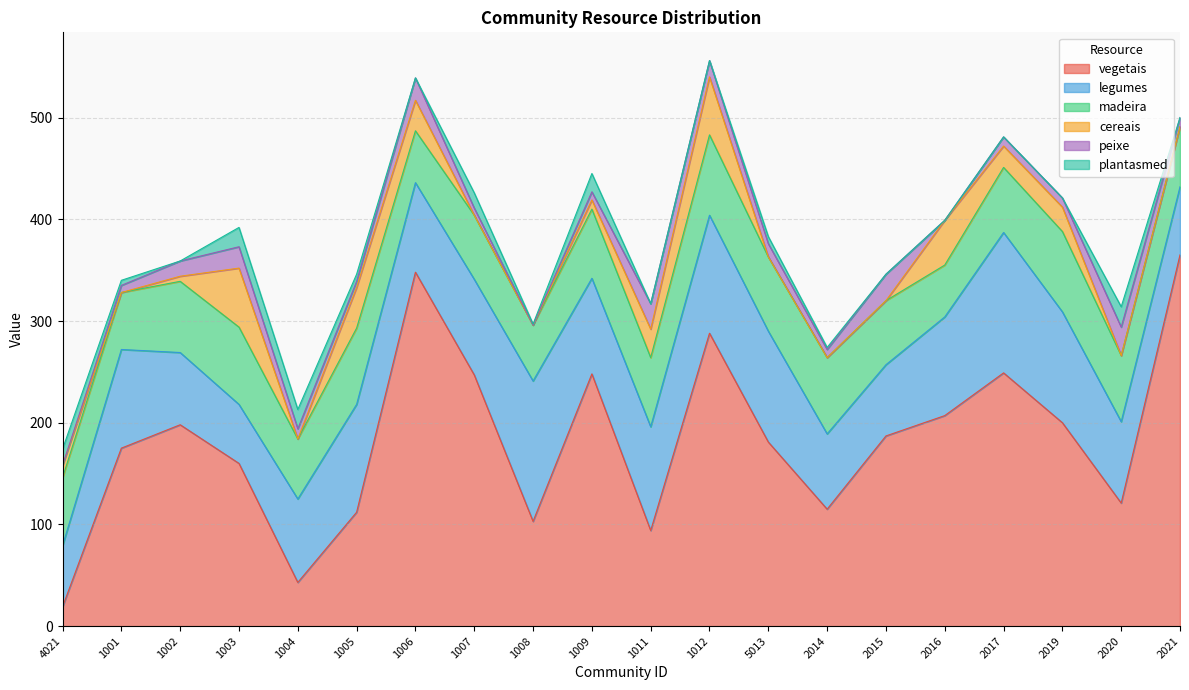

Reading right to left, extract all data points from this chart.

vegetais: 2021=365	2020=121	2019=200	2017=249	2016=207	2015=187	2014=115	5013=181	1012=288	1011=94	1009=248	1008=103	1007=247	1006=348	1005=112	1004=43	1003=160	1002=198	1001=175	4021=19
legumes: 2021=67	2020=80	2019=109	2017=138	2016=97	2015=70	2014=74	5013=109	1012=116	1011=102	1009=94	1008=138	1007=94	1006=88	1005=106	1004=82	1003=58	1002=71	1001=97	4021=60
madeira: 2021=59	2020=65	2019=79	2017=64	2016=51	2015=63	2014=75	5013=73	1012=79	1011=68	1009=68	1008=55	1007=63	1006=51	1005=75	1004=59	1003=76	1002=70	1001=56	4021=67
cereais: 2021=0	2020=0	2019=24	2017=21	2016=44	2015=0	2014=0	5013=0	1012=57	1011=28	1009=9	1008=0	1007=0	1006=30	1005=40	1004=0	1003=58	1002=5	1001=0	4021=12
peixe: 2021=9	2020=28	2019=9	2017=9	2016=0	2015=26	2014=8	5013=13	1012=16	1011=25	1009=8	1008=0	1007=7	1006=22	1005=6	1004=10	1003=21	1002=15	1001=7	4021=0
plantasmed: 2021=0	2020=20	2019=0	2017=0	2016=0	2015=0	2014=2	5013=7	1012=0	1011=0	1009=18	1008=1	1007=15	1006=0	1005=7	1004=19	1003=19	1002=0	1001=5	4021=16